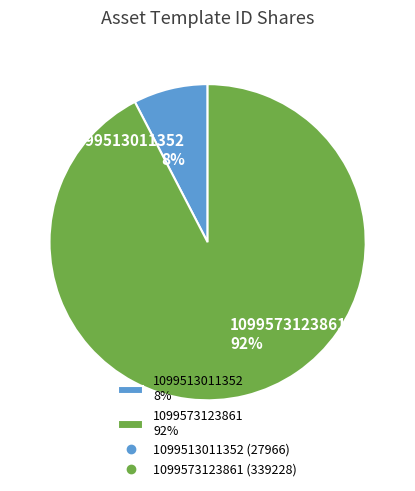

Which has a higher value, 1099513011352 8% or 1099573123861 92%?

1099573123861 92%